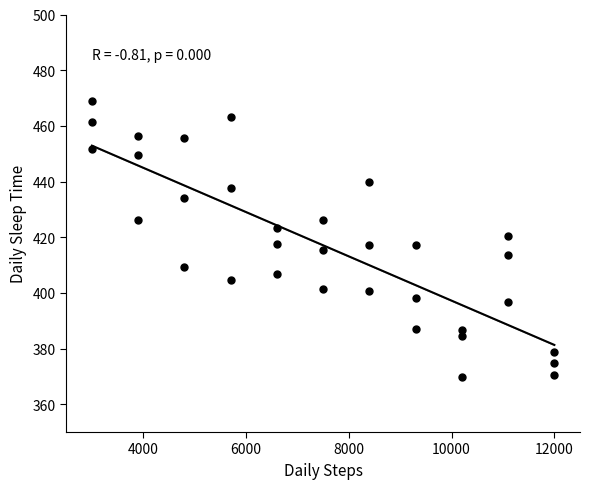

What is the range of X values (max minus min)?

9000.0